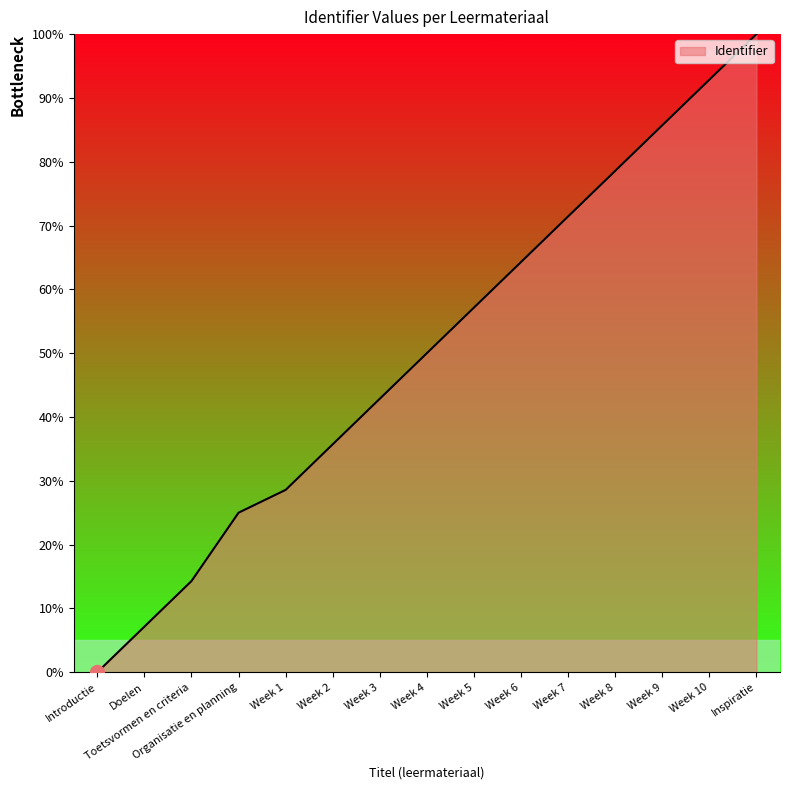

List the labels in order of value, largest first.

Inspiratie, Week 10, Week 9, Week 8, Week 7, Week 6, Week 5, Week 4, Week 3, Week 2, Week 1, Organisatie en planning, Toetsvormen en criteria, Doelen, Introductie